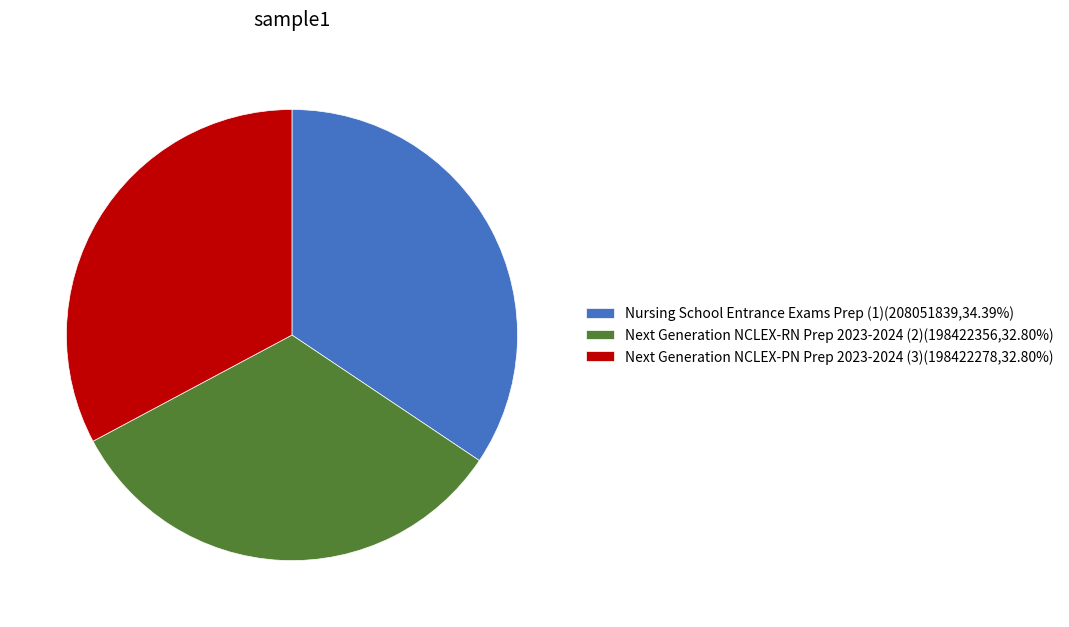

How many slices are in this pie chart?

3